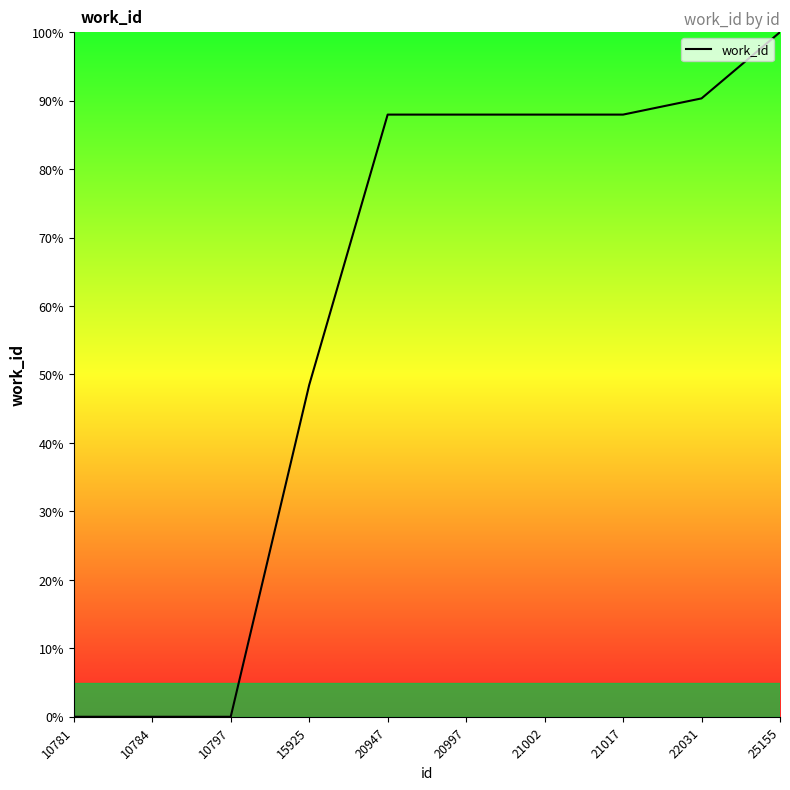

What is the change in value from 15925 to 22031?

+41.9